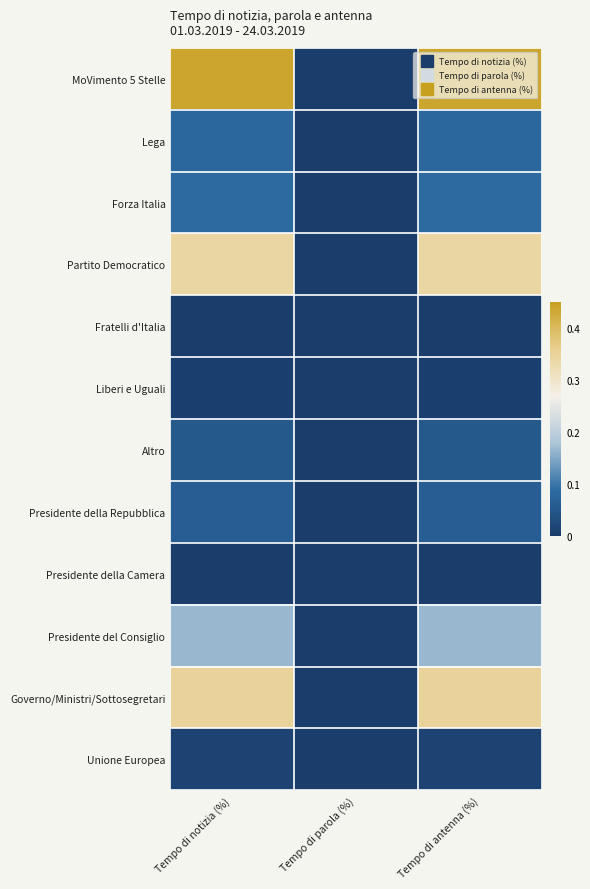

List the series in order of their peak value, lowest first.

Presidente della Camera, Fratelli d'Italia, Liberi e Uguali, Unione Europea, Altro, Presidente della Repubblica, Lega, Forza Italia, Presidente del Consiglio, Partito Democratico, Governo/Ministri/Sottosegretari, MoVimento 5 Stelle